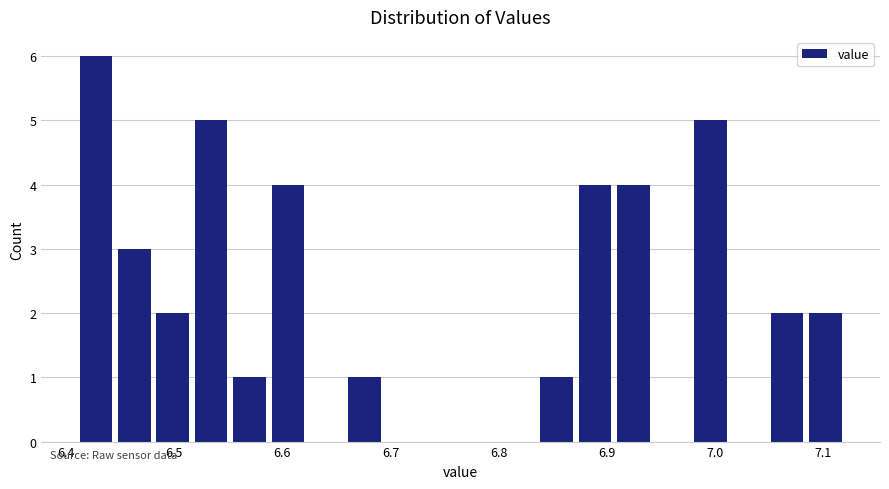

Around what value on the x-axis is the tallest bar? Give the approximate position of its centre, as read against the axis.

6.43